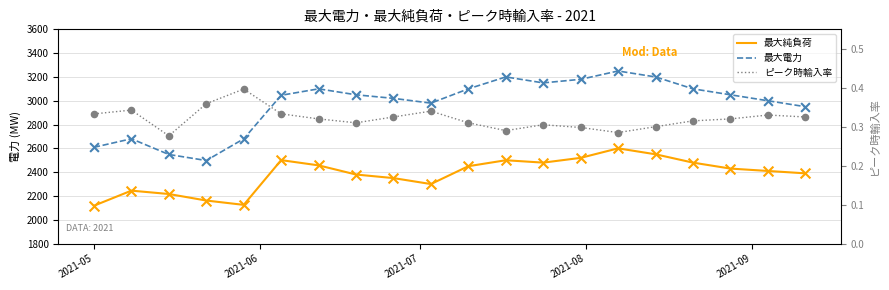

Is the value of 最大電力 at 14 greater than the value of 最大純負荷 at 2021-07?

Yes